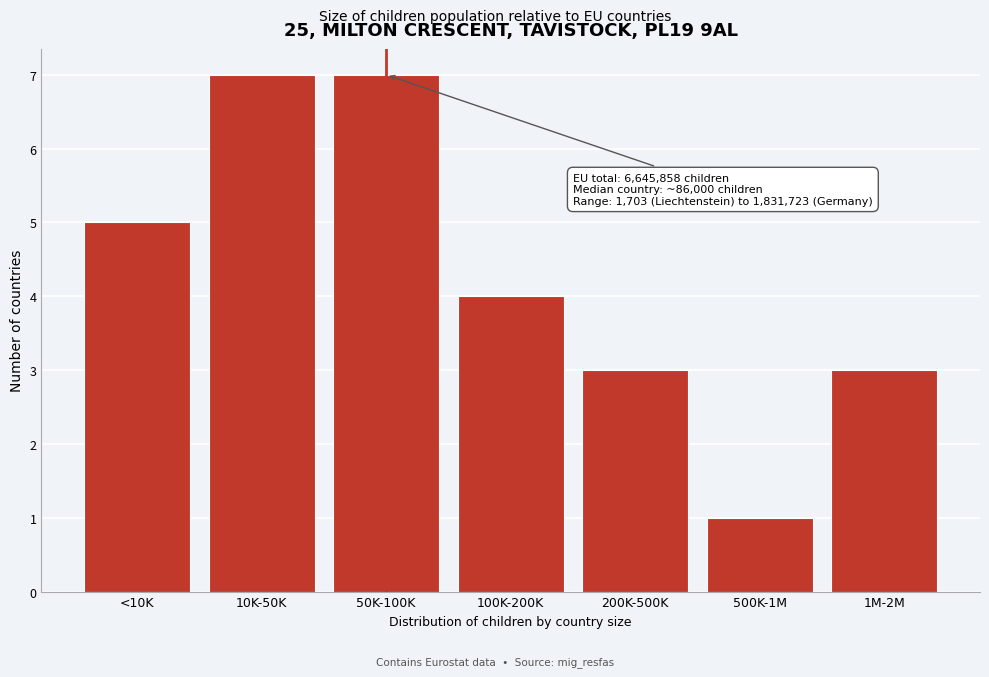

Reading left to right, extract all data points from this chart.

<10K=5	10K-50K=7	50K-100K=7	100K-200K=4	200K-500K=3	500K-1M=1	1M-2M=3